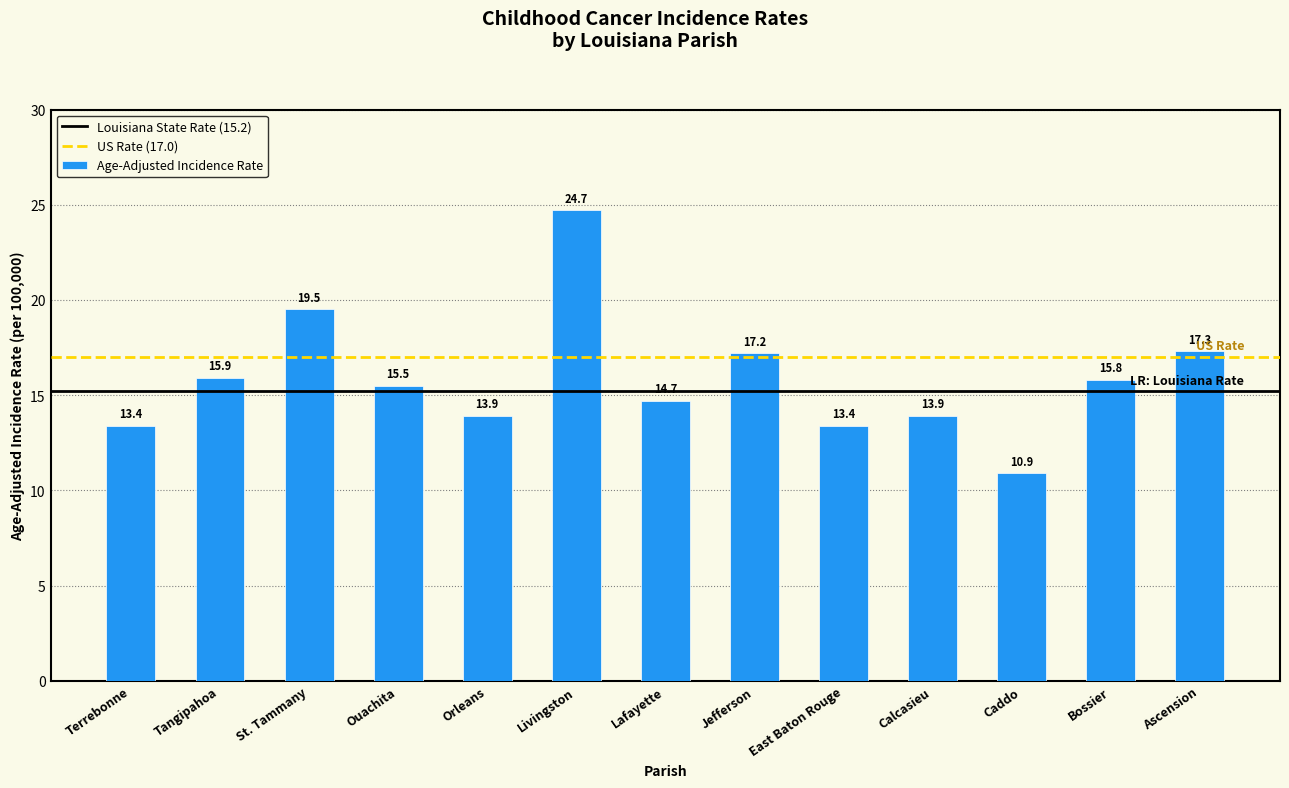

Are the bars horizontal?

No